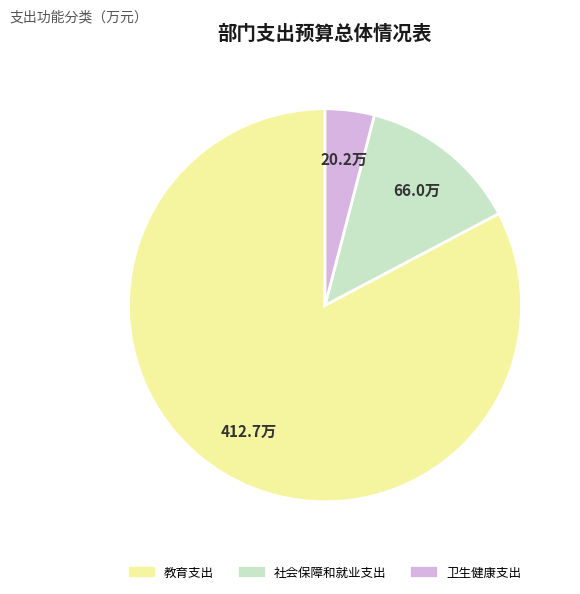

The 卫生健康支出 slice represents 4% of the pie. True or false?

True